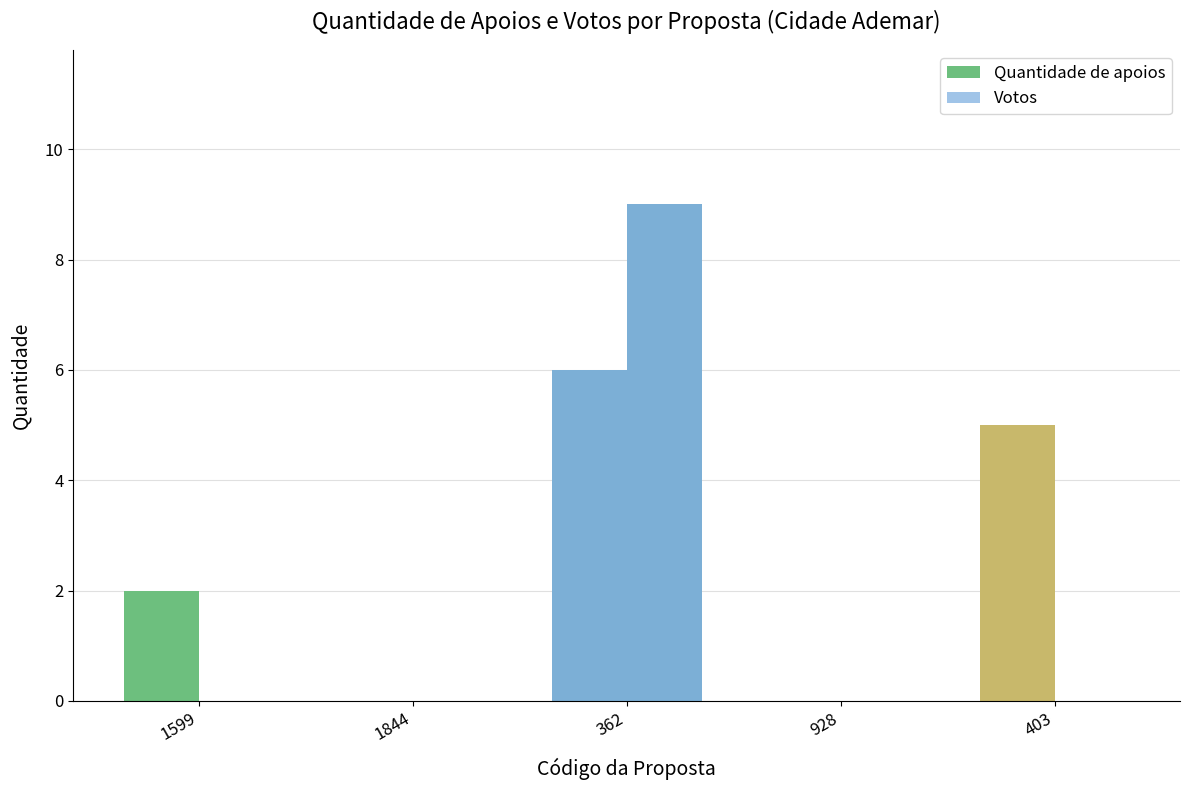

True or false: Quantidade de apoios has a value of 0 at 1844.

True